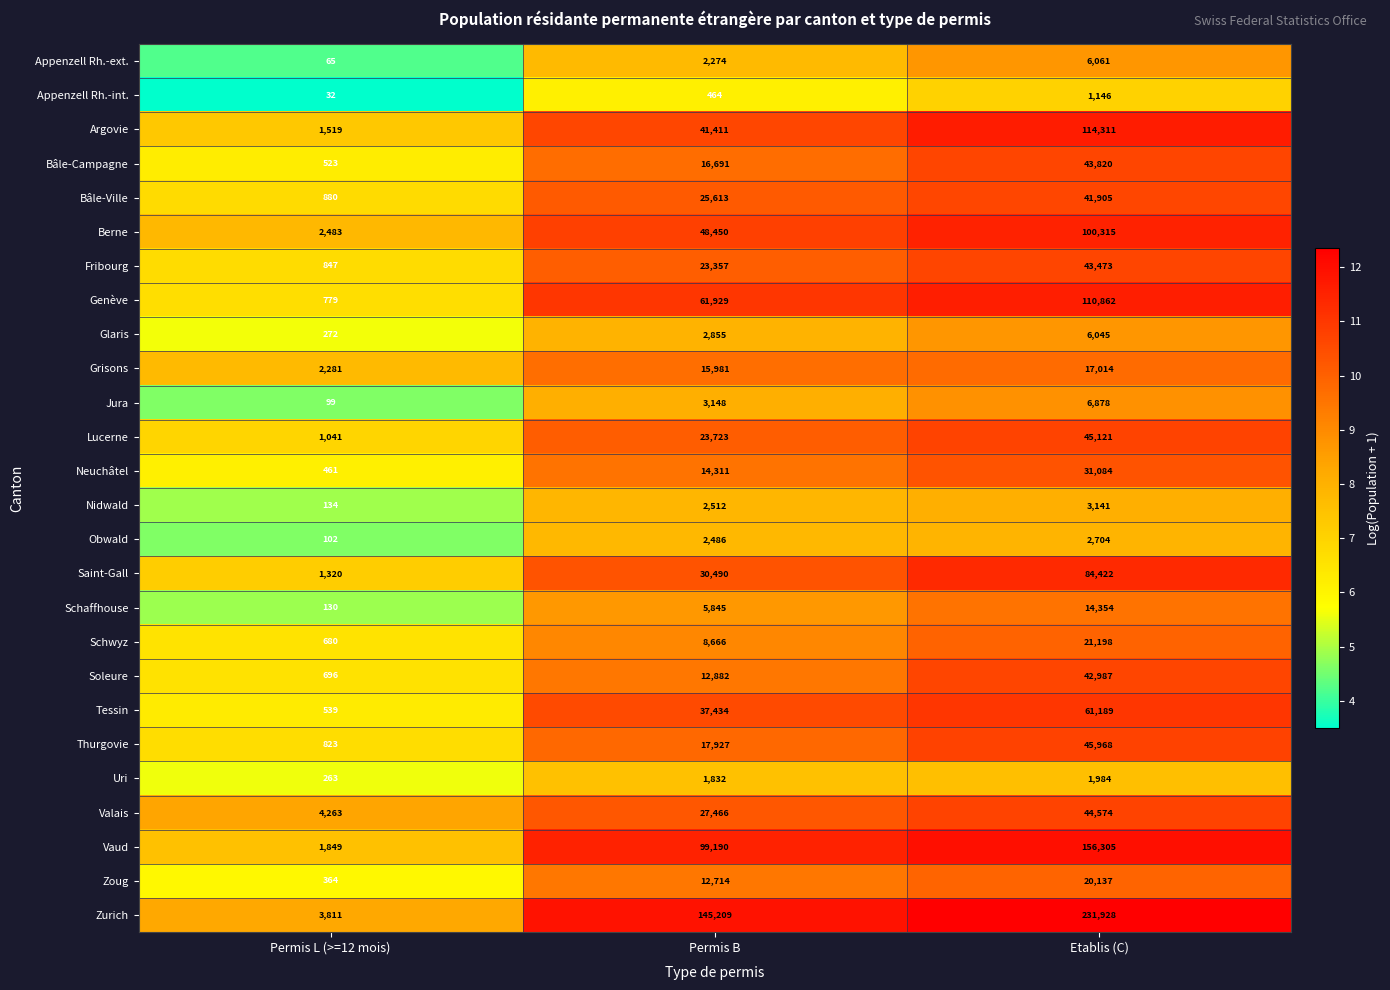

What is the minimum value for Neuchâtel?

461